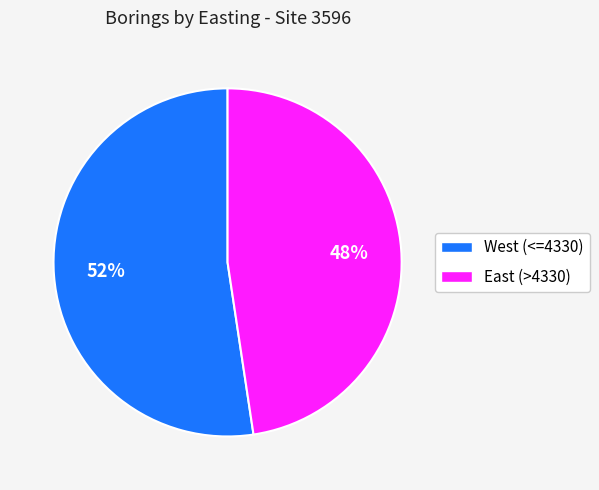

To the nearest percent, what is the average slice percentage?

50%